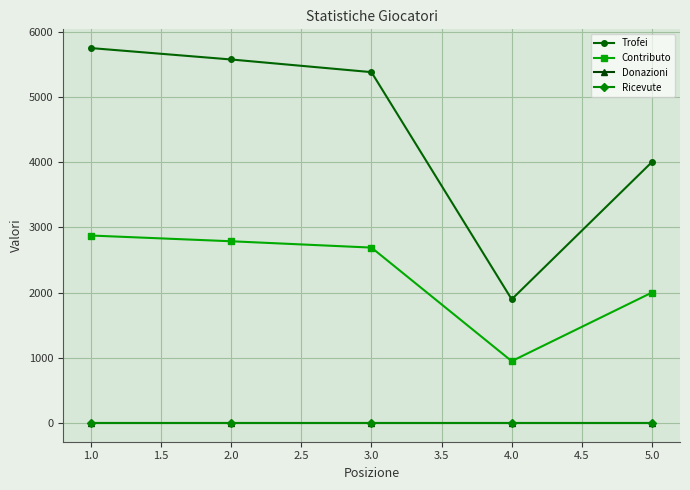

Does the chart have visible grid lines?

Yes